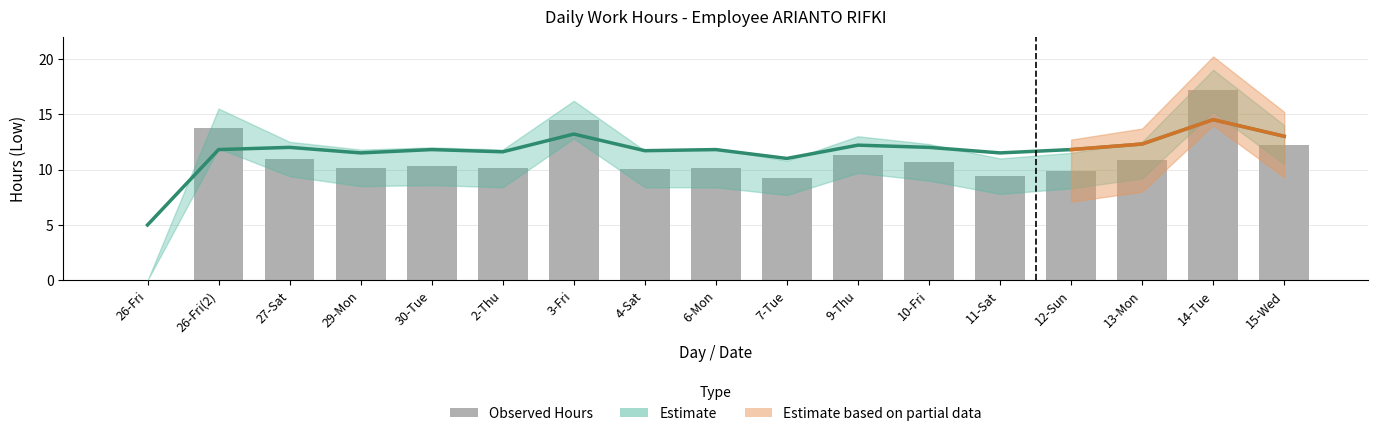

Rank the series at 9-Thu from lowest to highest value.

Observed Hours, Estimate